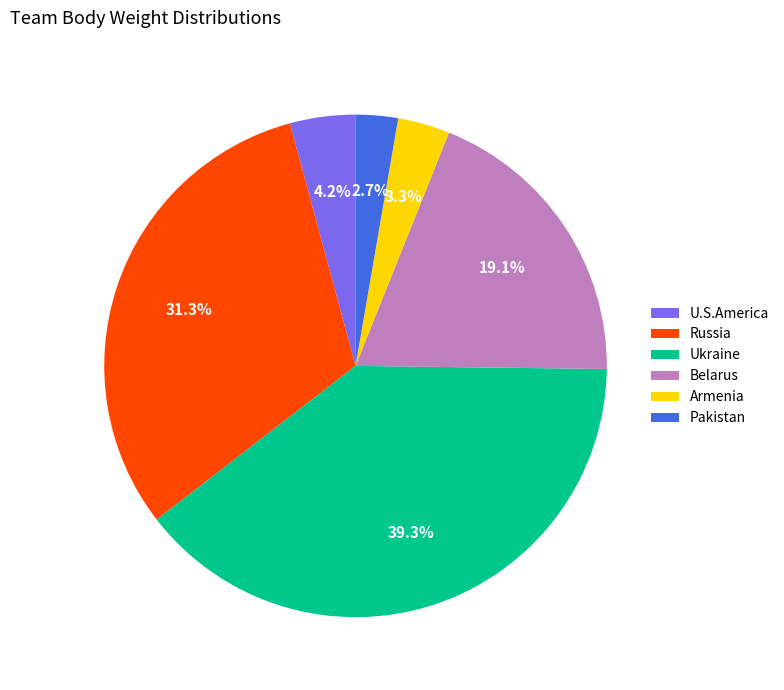

What is the largest slice in the pie chart?

Ukraine